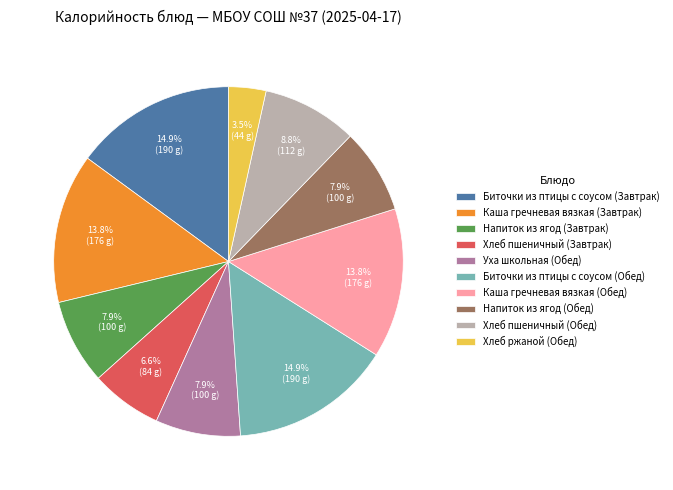

How many slices are in this pie chart?

10